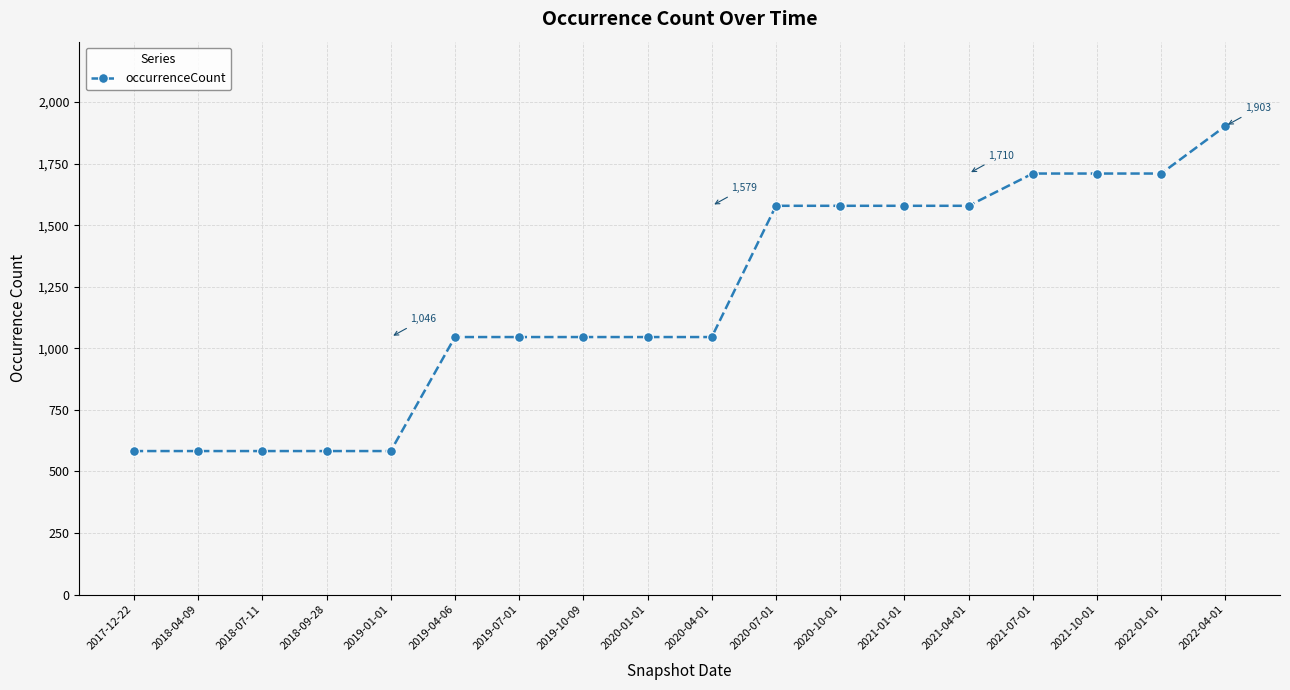

What value does the data have at 2021-07-01, to the nearest 50?

1700